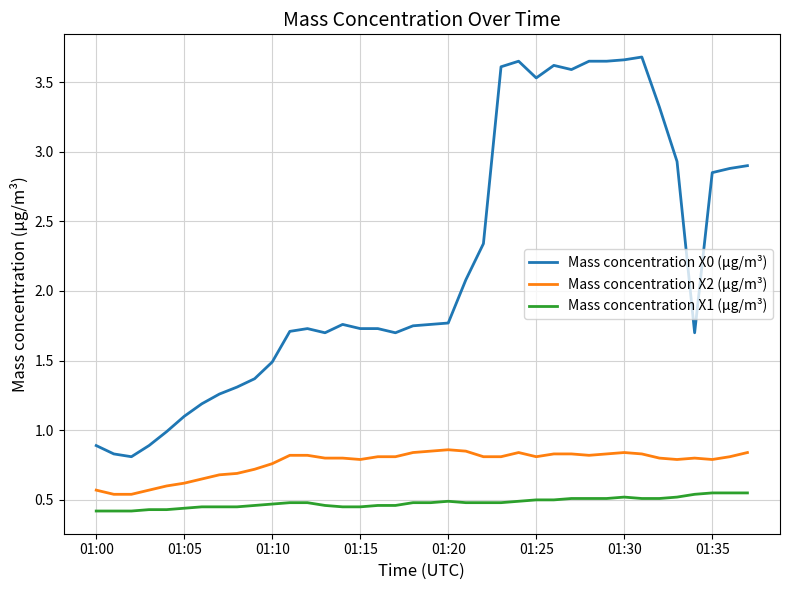

Which series has the largest range (max minus min)?

Mass concentration X0 (μg/m³)